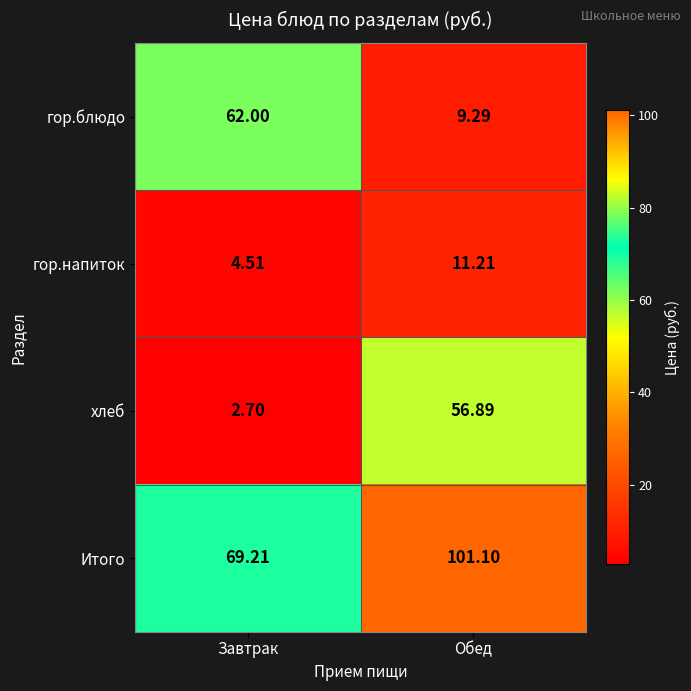

Where is гор.блюдо nearest to the value 35?

Обед